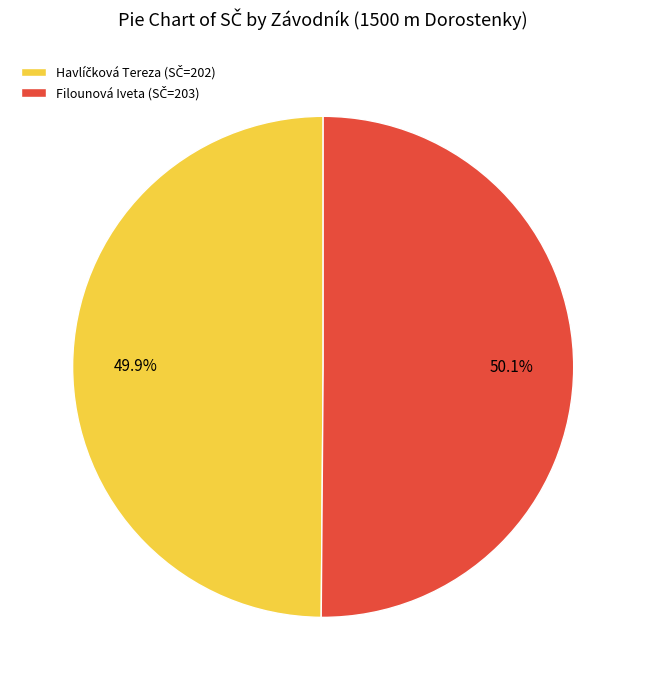

Does any single category account for the majority?

Yes